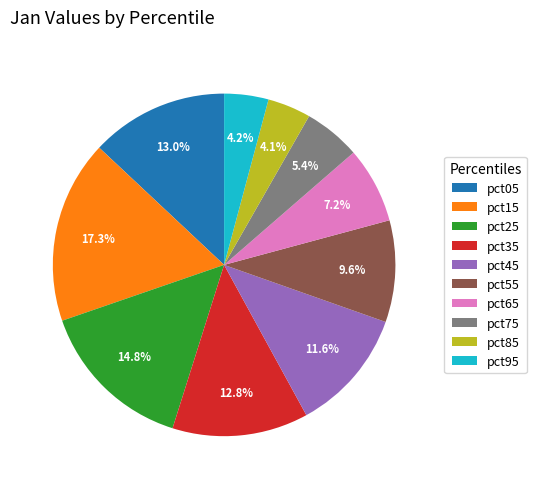

Between pct55 and pct65, which is larger?

pct55